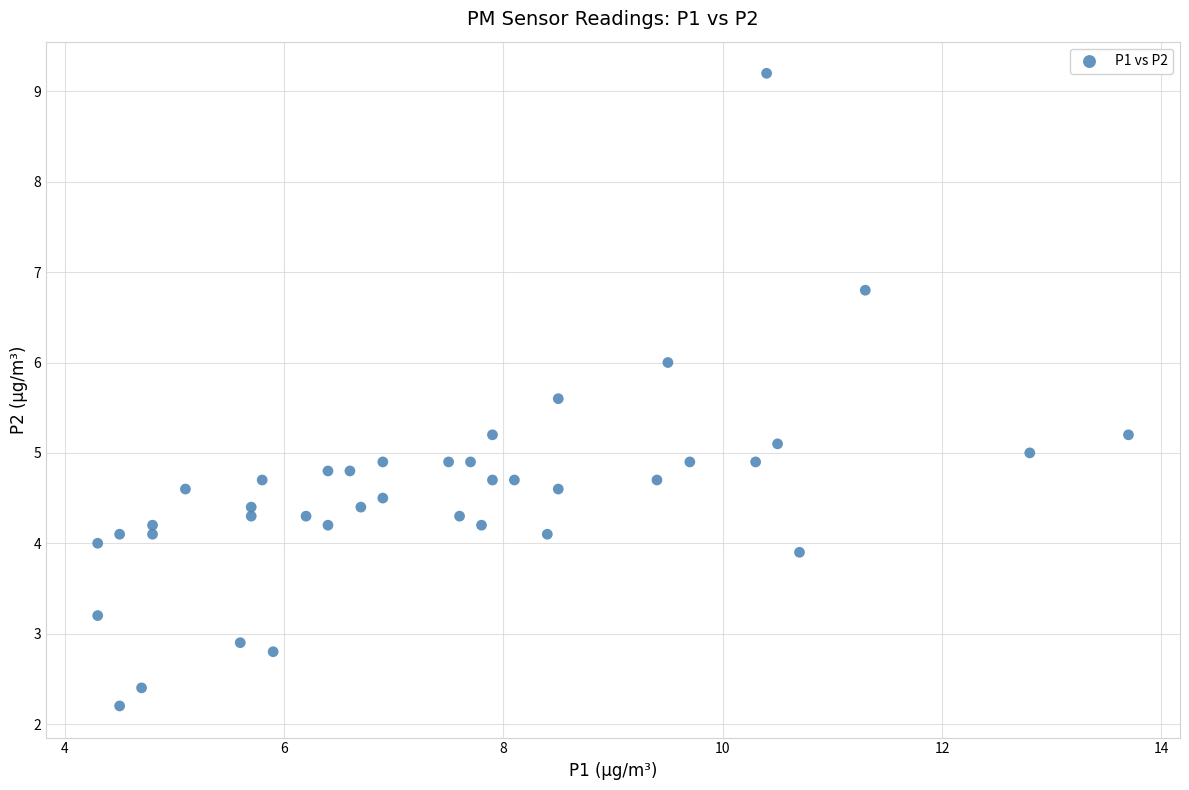

What is the range of Y values (max minus min)?

7.0